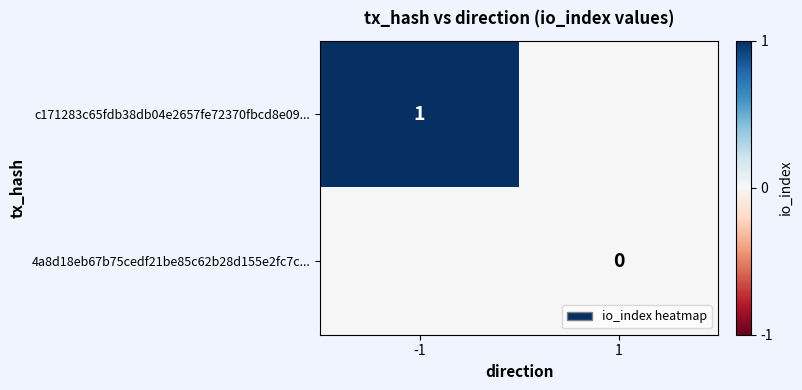

The value of c171283c65fdb38db04e2657fe72370fbcd8e09... at -1 is 2. True or false?

False